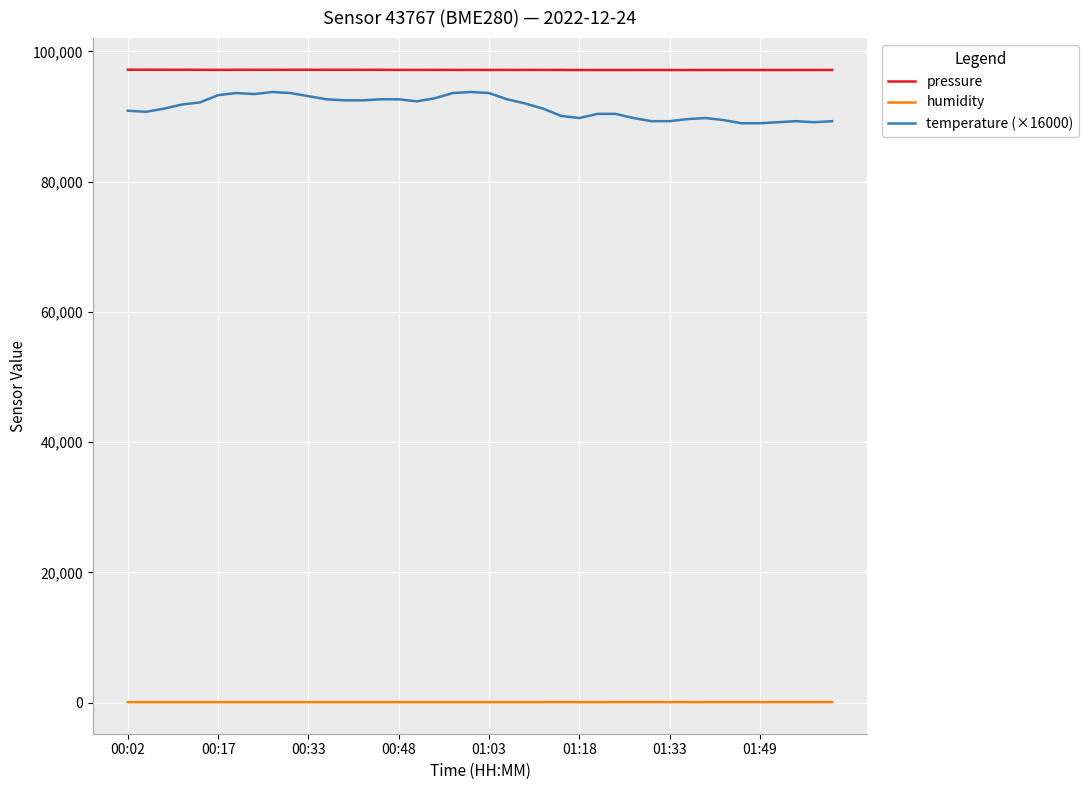

Which series has the largest range (max minus min)?

temperature (×16000)